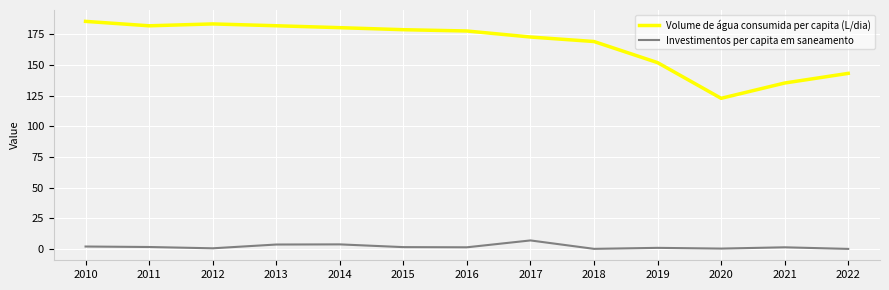

What is the average value of the Investimentos per capita em saneamento series?

1.8